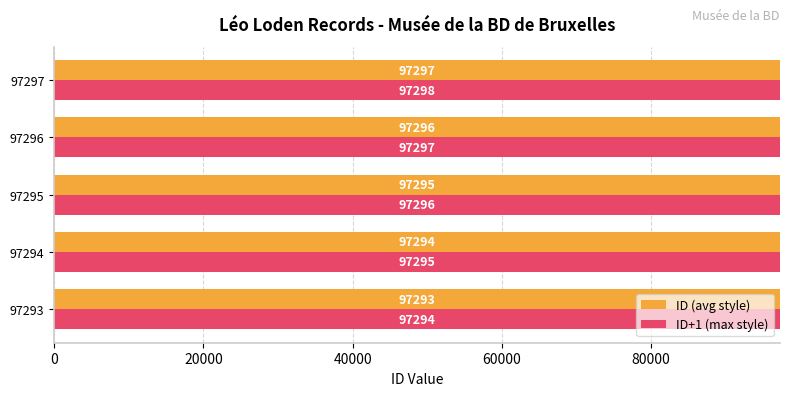

Rank the categories by ID+1 (max style) value from lowest to highest.

97293, 97294, 97295, 97296, 97297